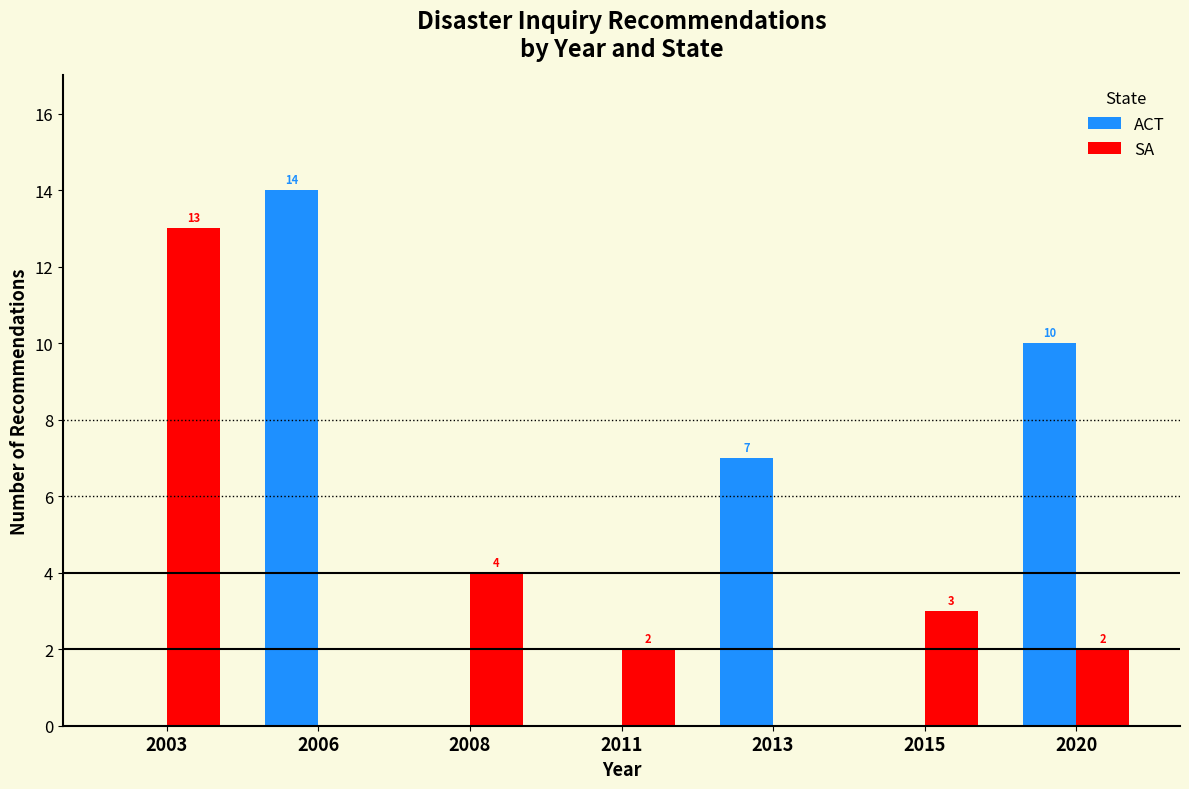

Reading left to right, what are all the values shown in this chart?

ACT: 2003=0	2006=14	2008=0	2011=0	2013=7	2015=0	2020=10
SA: 2003=13	2006=0	2008=4	2011=2	2013=0	2015=3	2020=2